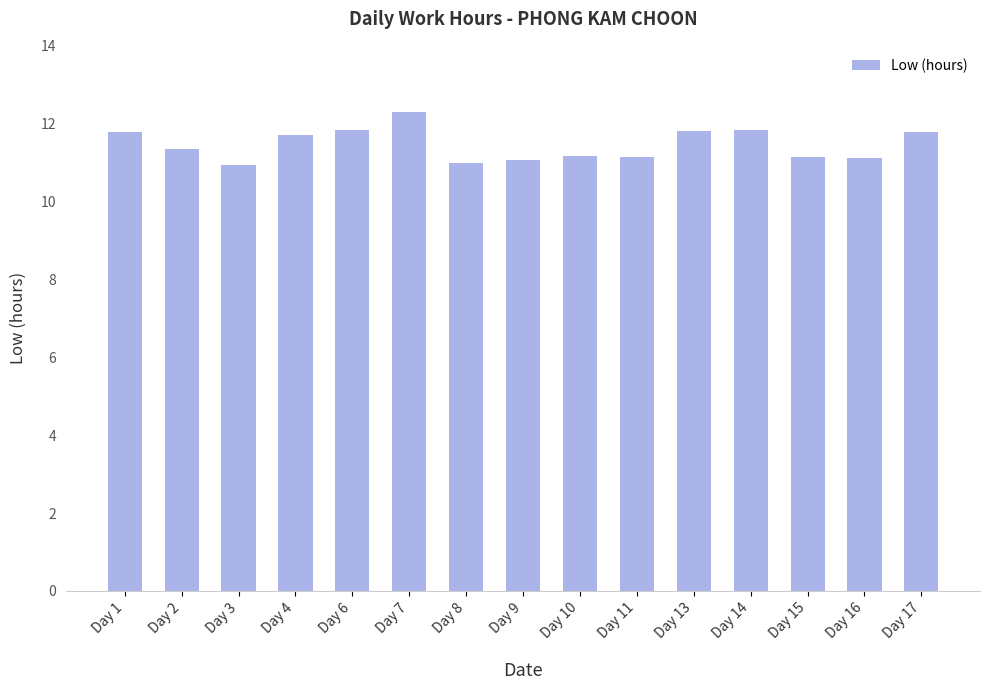

What is the change in value from Day 7 to Day 10?

-1.1